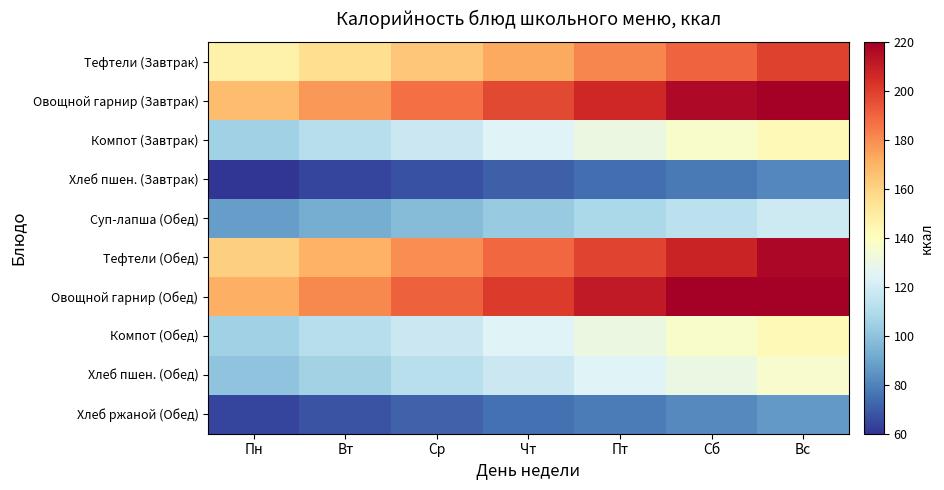

Rank the series at Вт from highest to lowest value.

Овощной гарнир (Обед), Овощной гарнир (Завтрак), Тефтели (Обед), Тефтели (Завтрак), Компот (Завтрак), Компот (Обед), Хлеб пшен. (Обед), Суп-лапша (Обед), Хлеб ржаной (Обед), Хлеб пшен. (Завтрак)